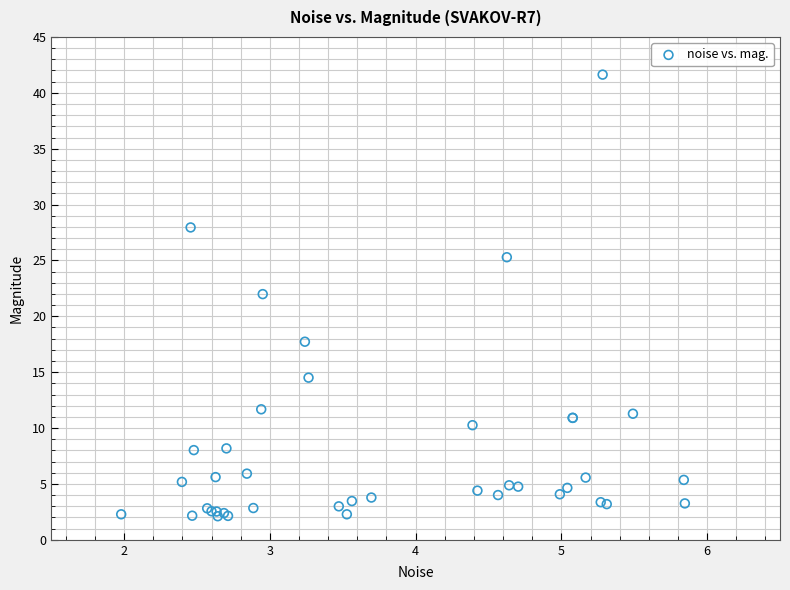

What Y value in the scatter plot is closest to 21?

22.0